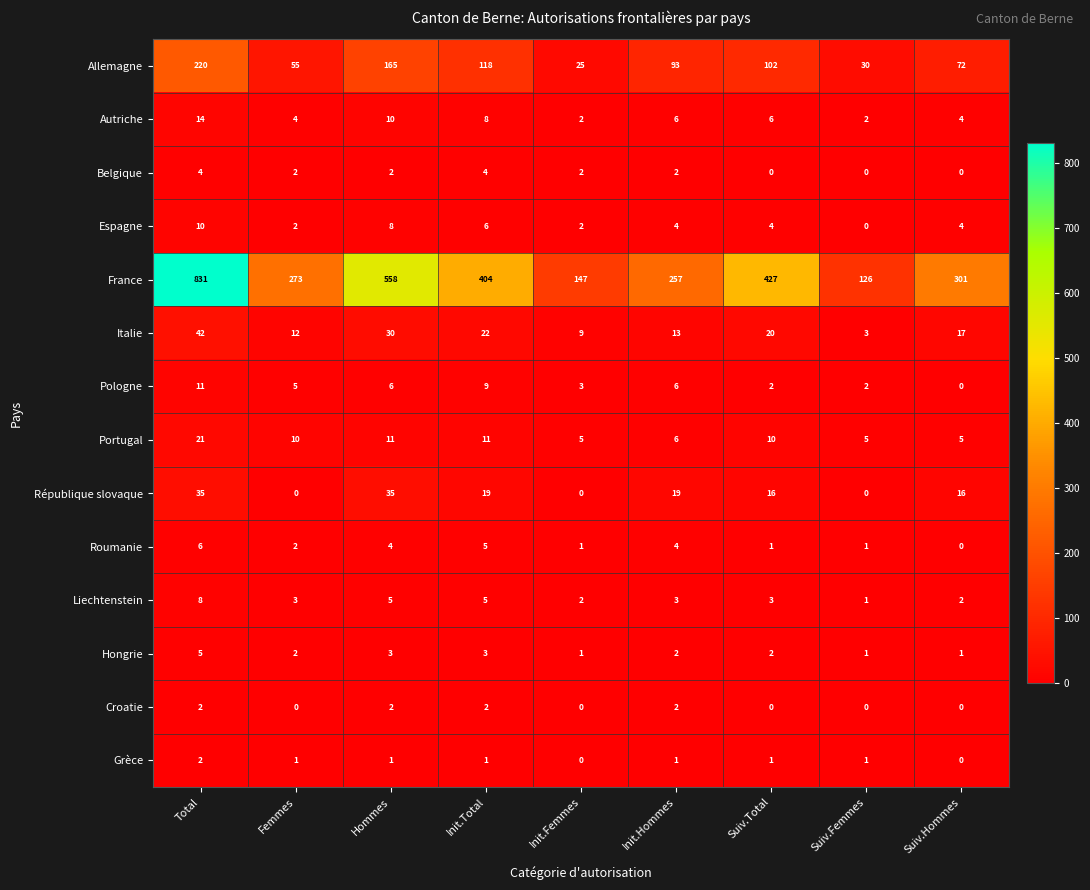

Which series has the largest range (max minus min)?

France